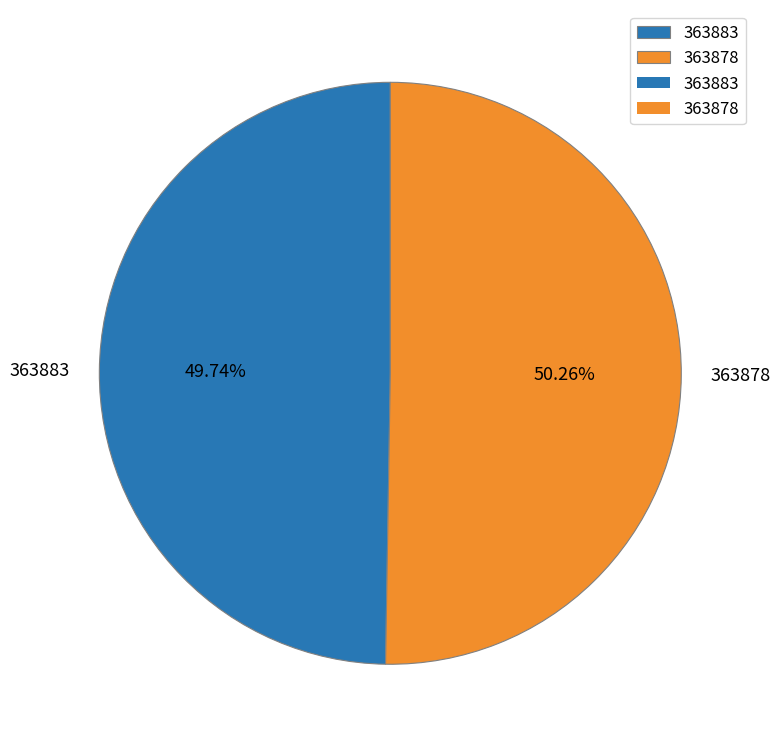

To the nearest percent, what percentage of the pie is 363883?

50%